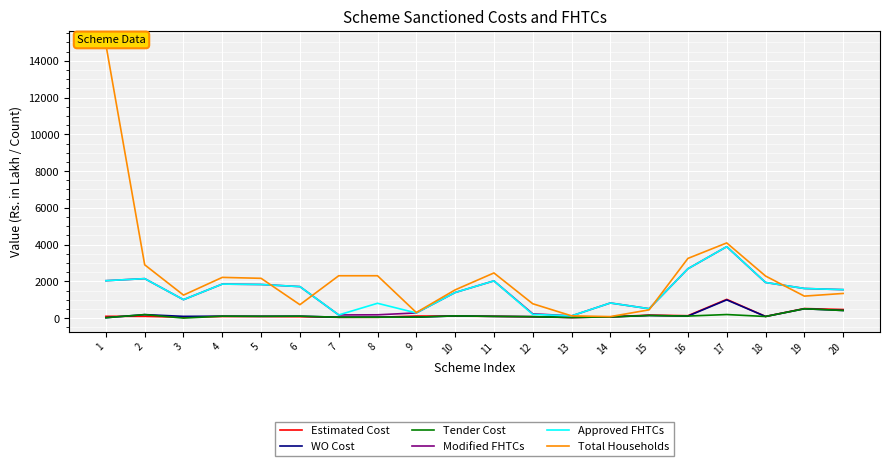

Rank the series at 10 from lowest to highest value.

Estimated Cost, WO Cost, Tender Cost, Modified FHTCs, Approved FHTCs, Total Households